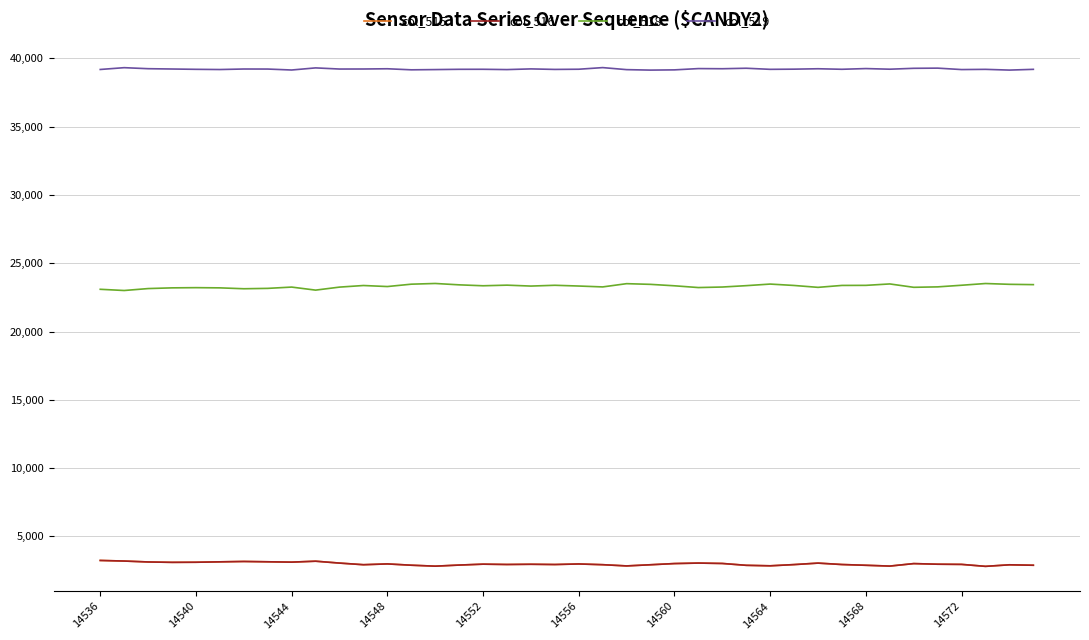

True or false: col_519 and col_518 intersect in this chart.

False